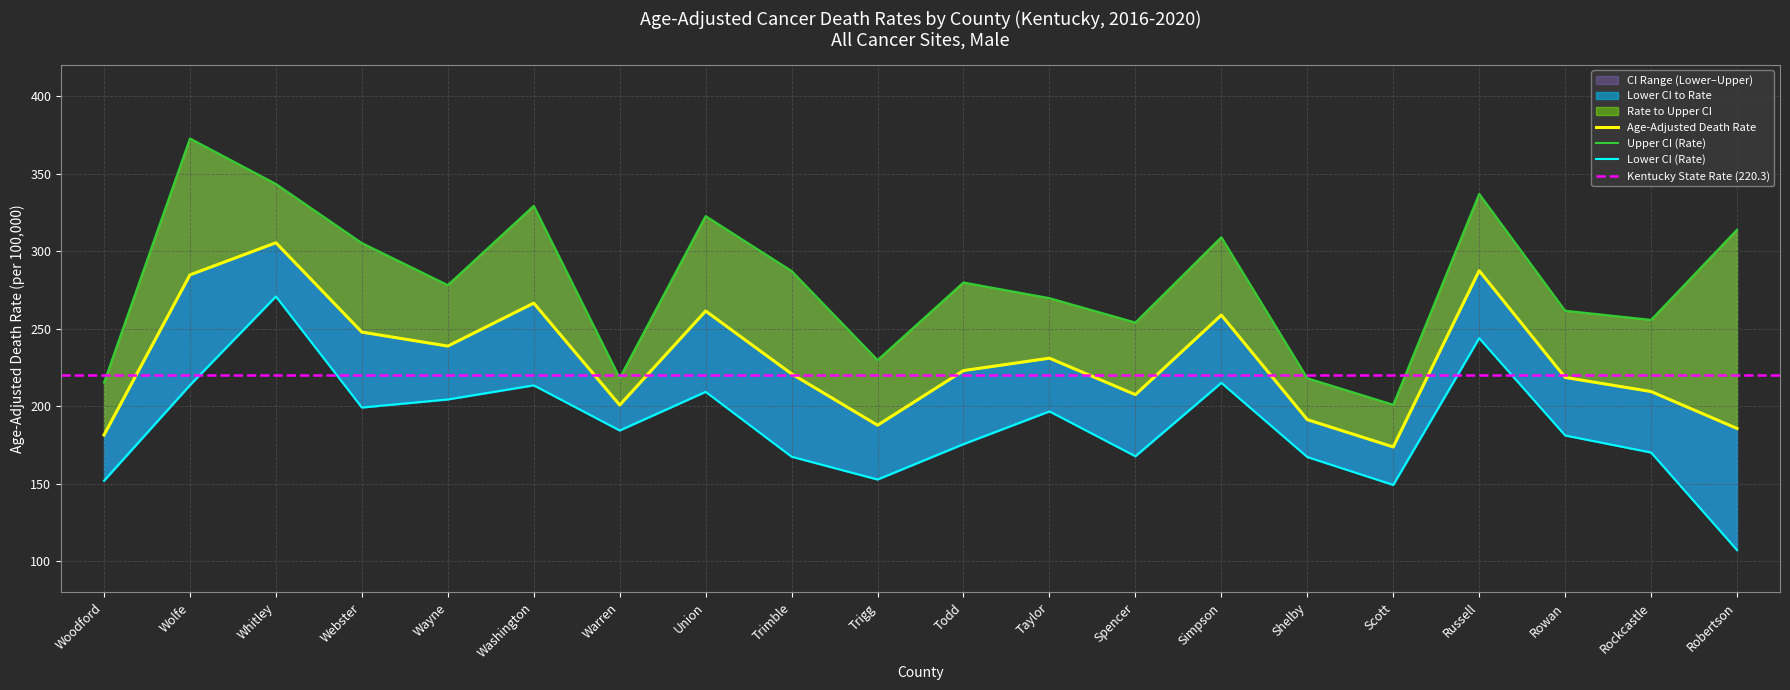

What is the label of the 5th point from the left?

Wayne